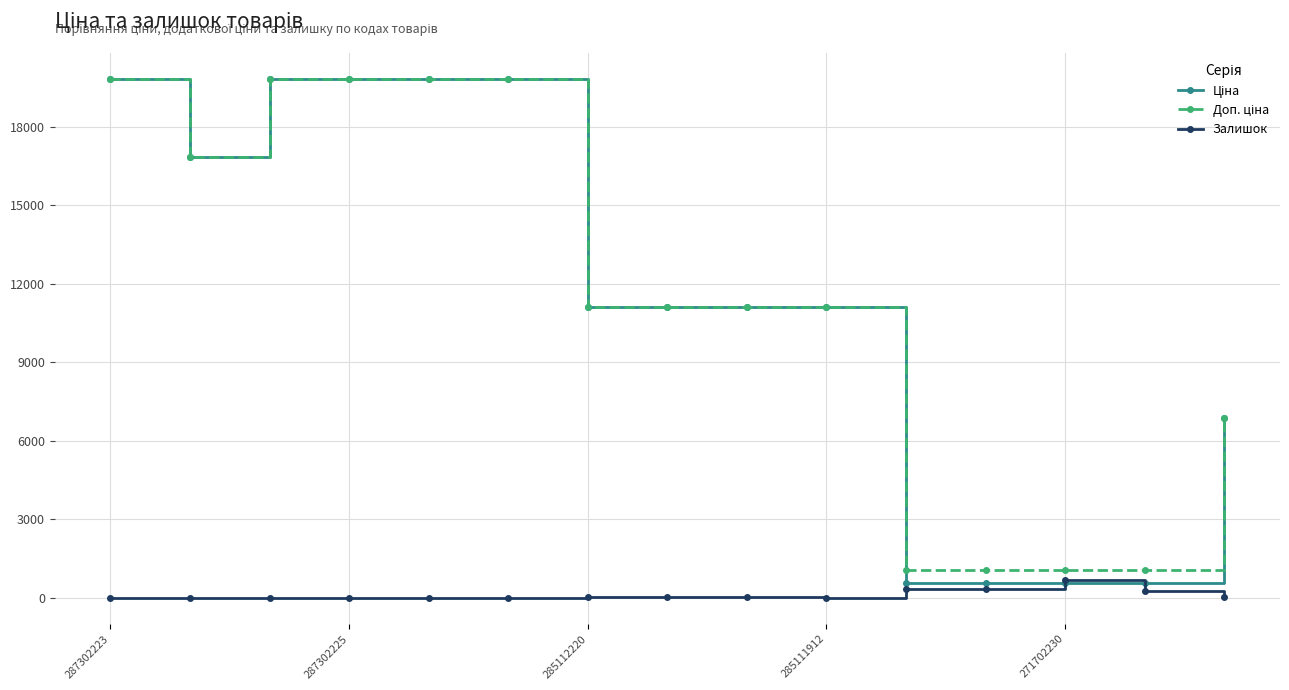

What is the maximum value shown in the chart?

19831.1